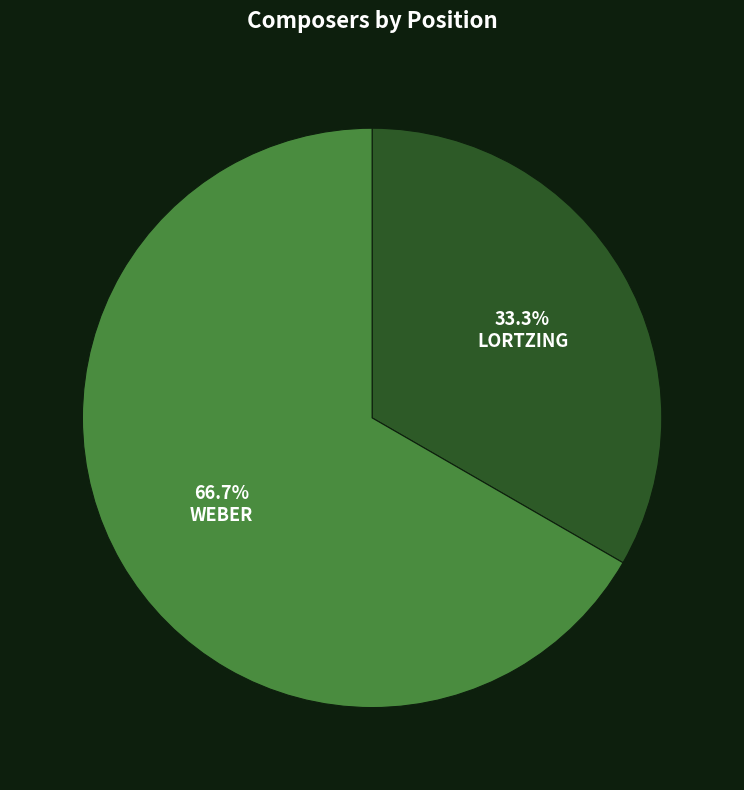

Does any single category account for the majority?

Yes